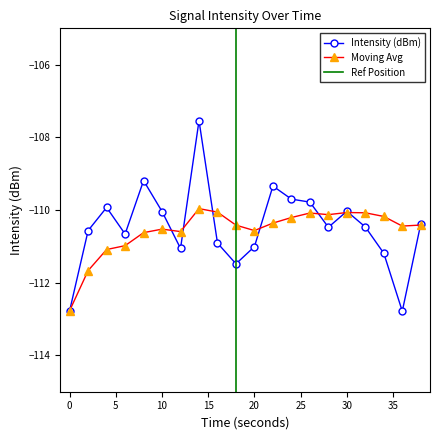

Which series ends up on top after the final intersection of Moving Avg and Intensity (dBm)?

Intensity (dBm)